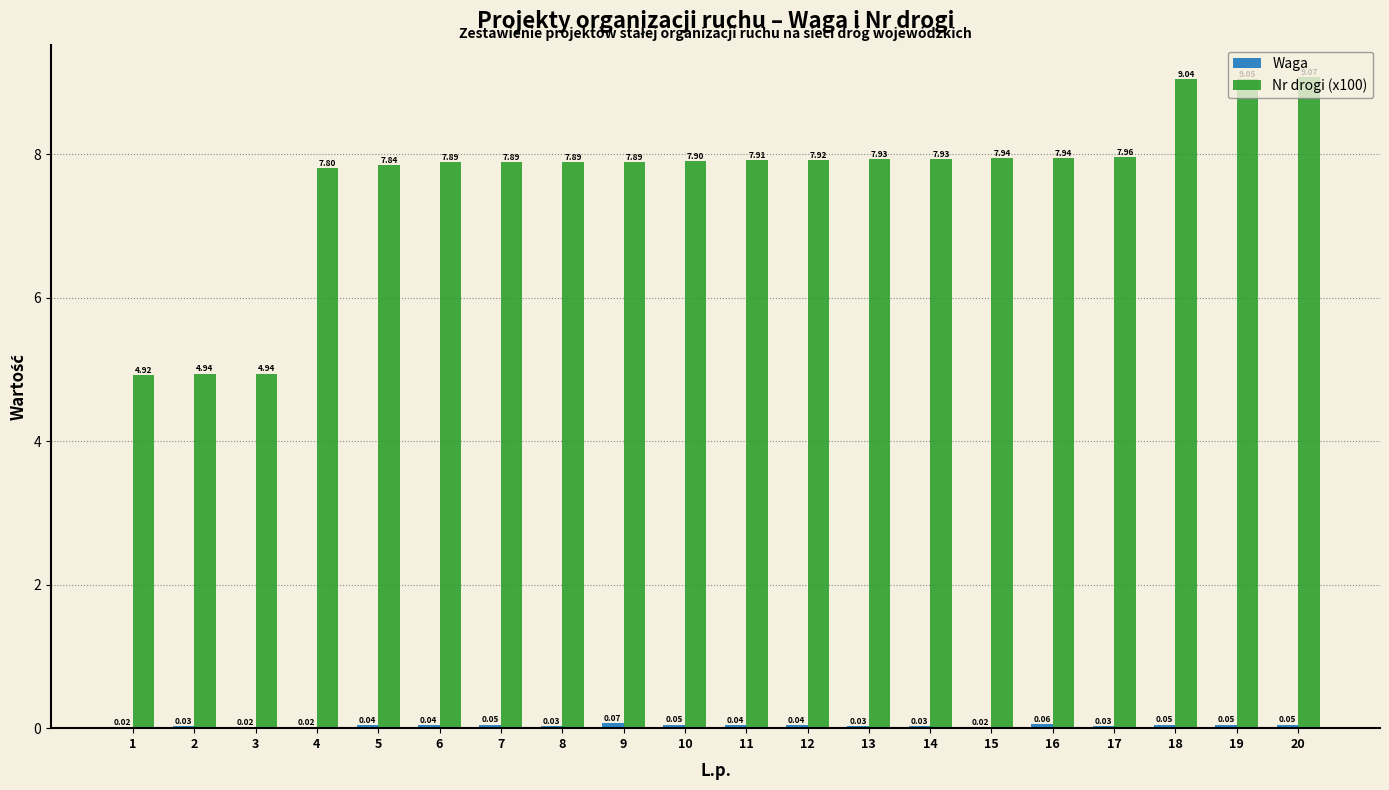

Which series changed the most between 1 and 14?

Nr drogi (x100)